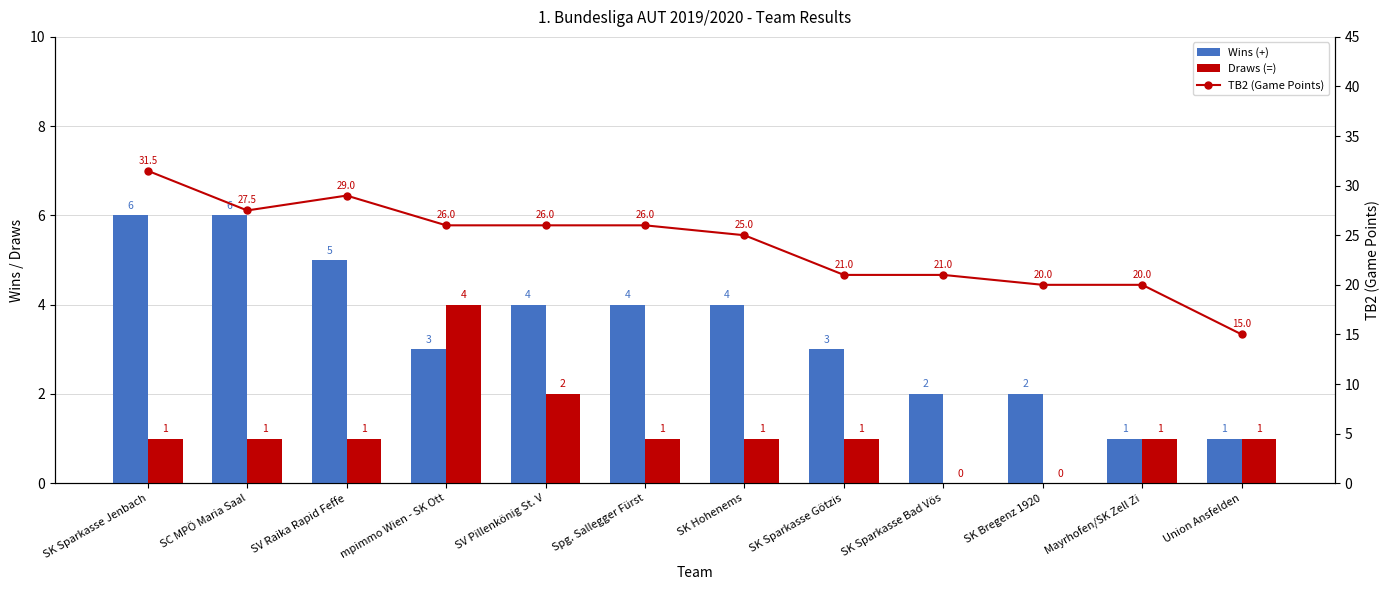

Between Spg. Sallegger Fürst and mpimmo Wien - SK Ott, which is larger?

Spg. Sallegger Fürst